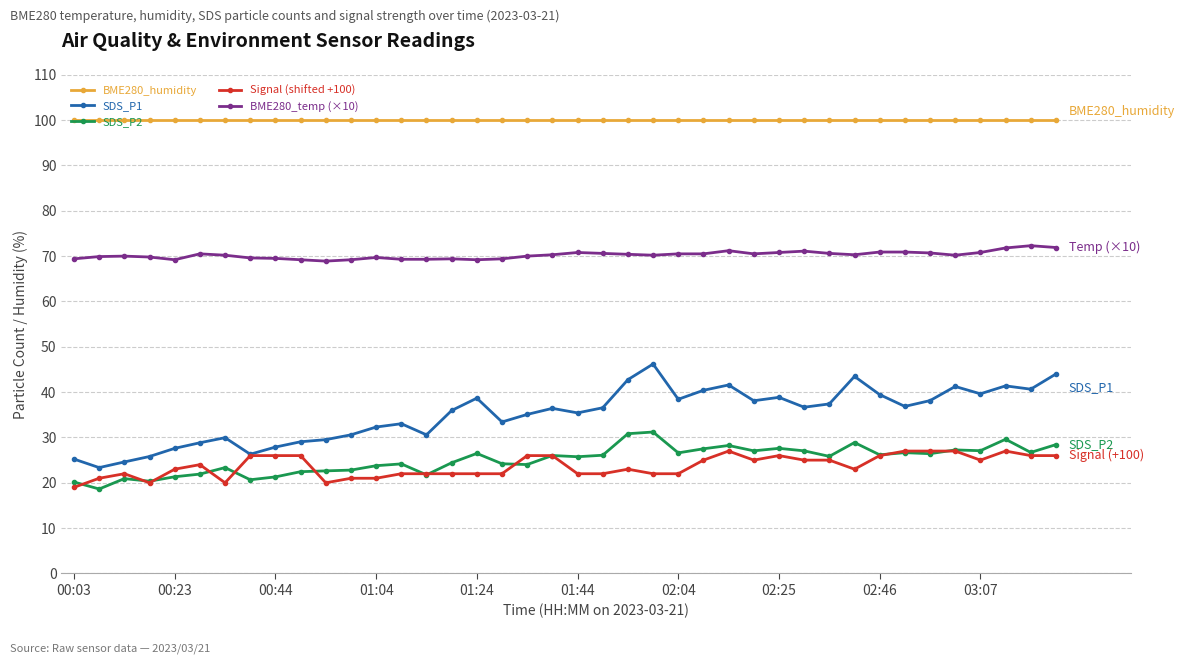

What is the minimum value for BME280_humidity?

100.0